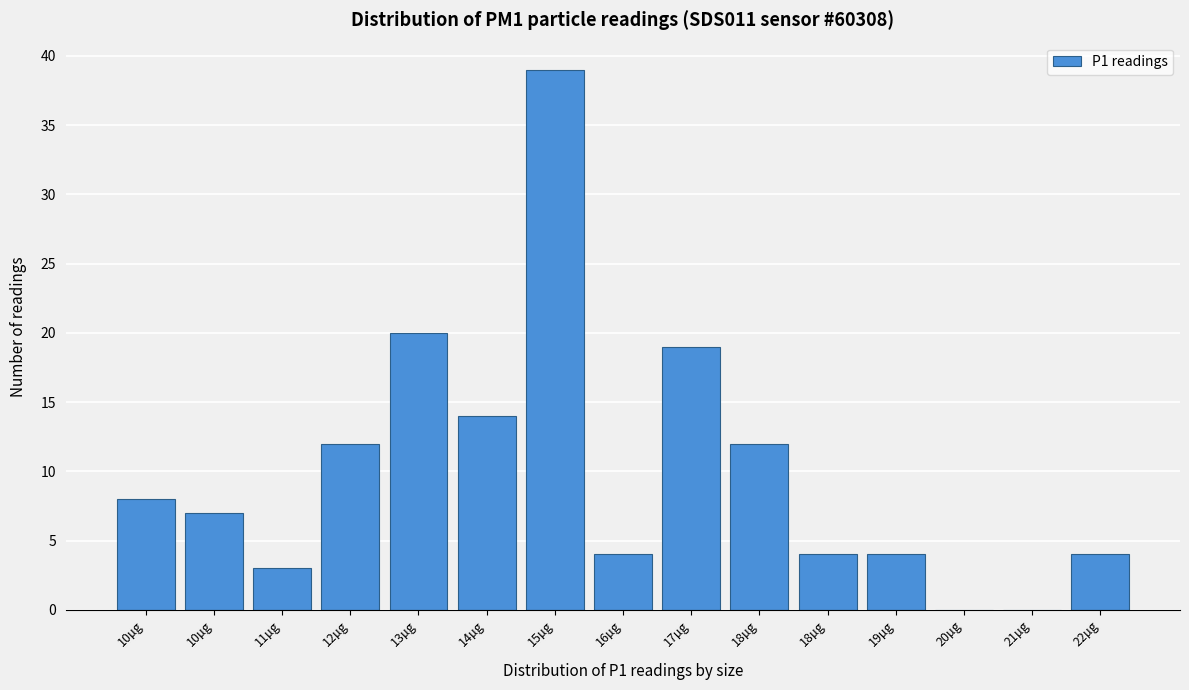

Count the number of data series in this chart.

1